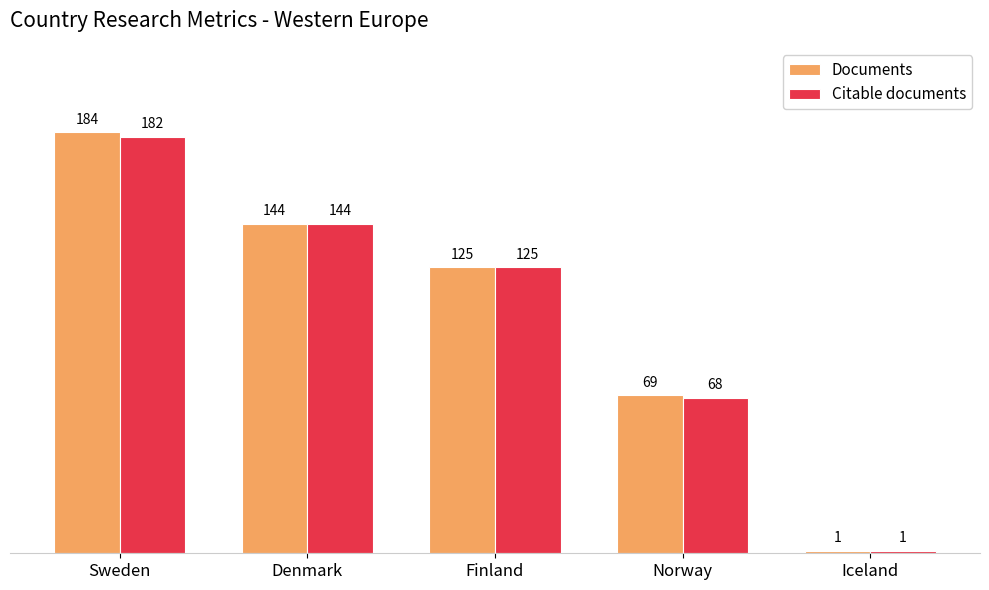

How many groups of bars are there?

5